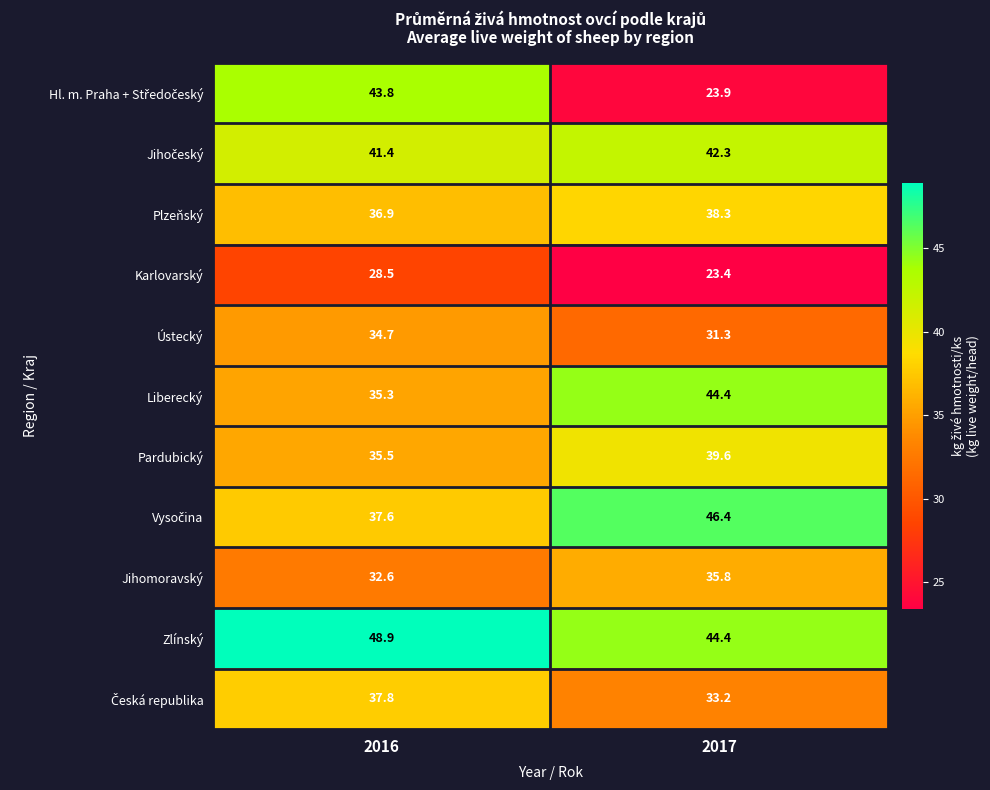

What is the average value of the Ústecký series?

33.0